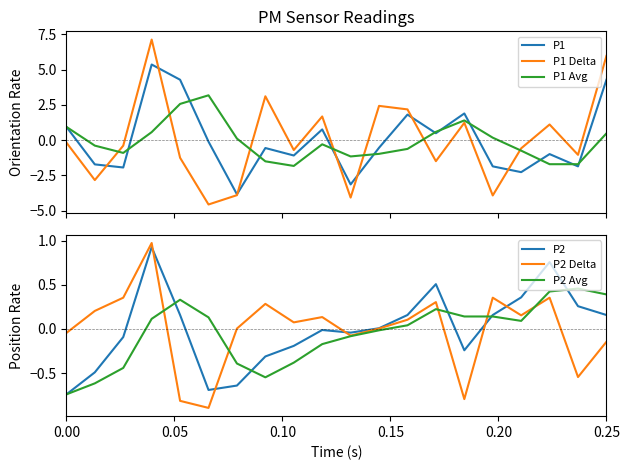

What is the minimum value for P1 Avg?

-1.8